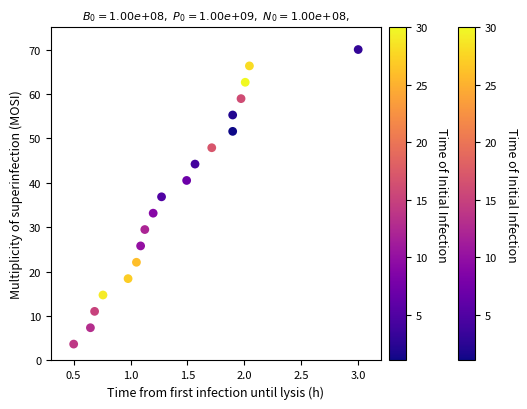

What Y value in the scatter plot is closest to 36?

36.8